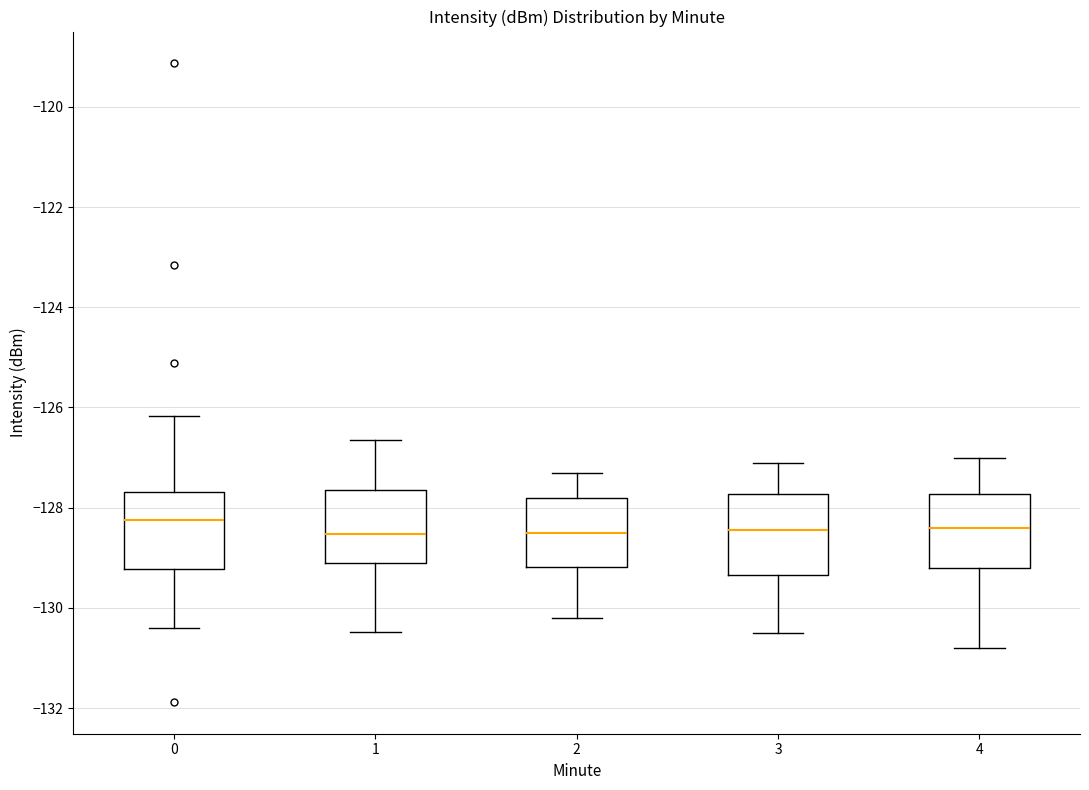

Reading left to right, transcribe this box plot: for each box, give where its median line is, the range the box spans, and where its two whiskers end, as read against the y-axis. The values are not printed on the chart, so give them approximately, as read against the axis.

0: median -128.2, box -129.2 to -127.6, whiskers -130.4 to -126.2
1: median -128.6, box -129.0 to -127.6, whiskers -130.4 to -126.6
2: median -128.4, box -129.2 to -127.8, whiskers -130.2 to -127.2
3: median -128.4, box -129.4 to -127.8, whiskers -130.4 to -127.0
4: median -128.4, box -129.2 to -127.8, whiskers -130.8 to -127.0